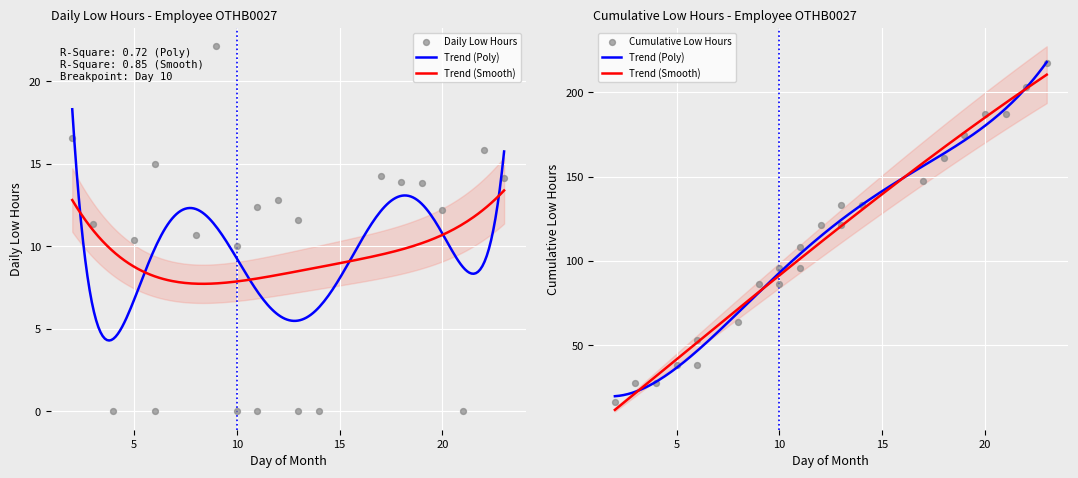

What is the change in value from 10 to 18?

+3.9